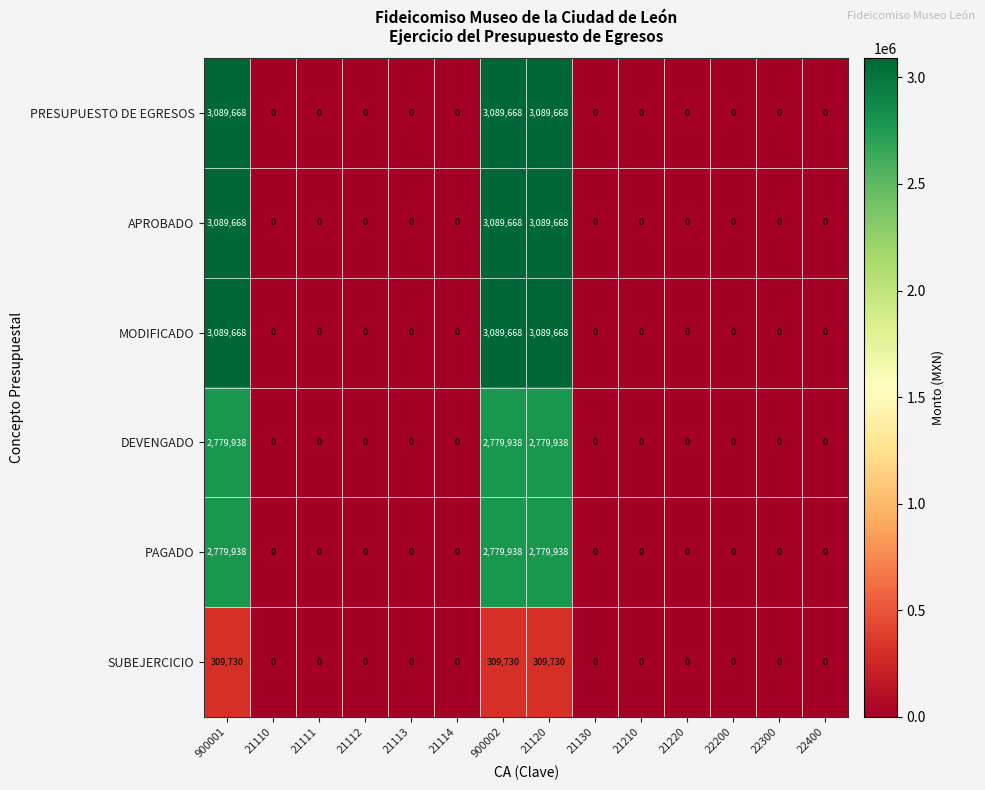

Is the value of PAGADO at 21210 greater than the value of PRESUPUESTO DE EGRESOS at 21120?

No